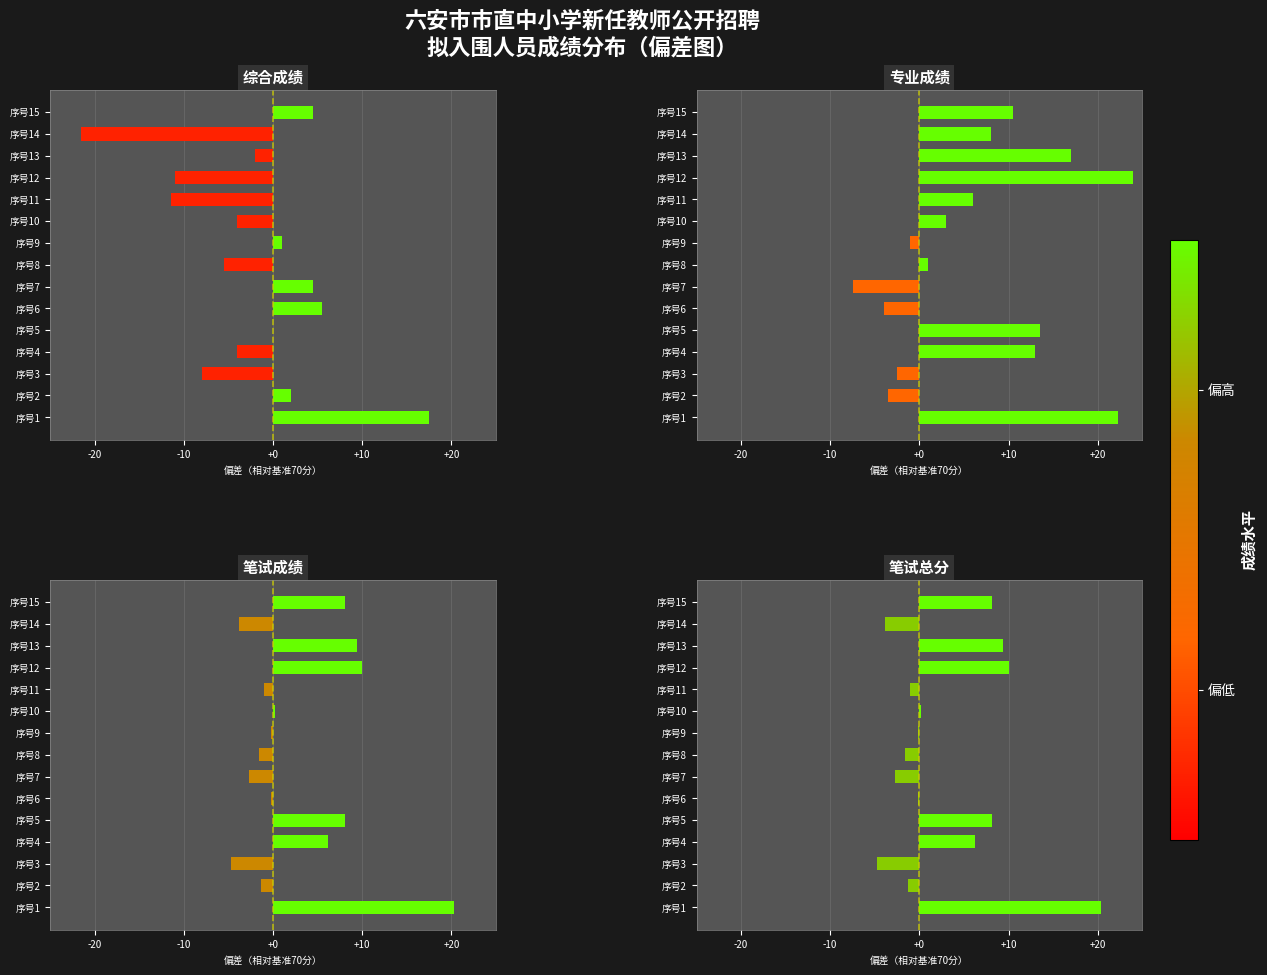

True or false: 笔试成绩 has a value of 3.3 at 序号4.

False